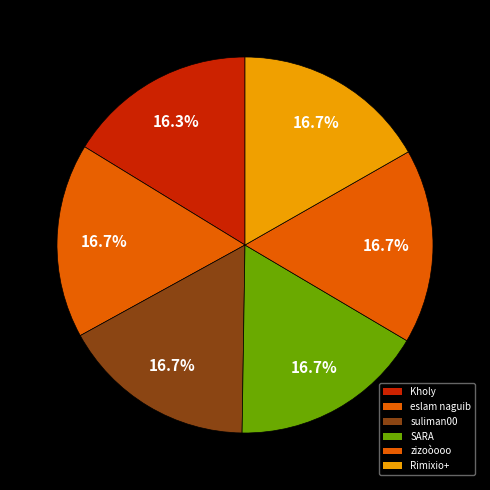

To the nearest percent, what percentage of the pie is Kholy?

16%